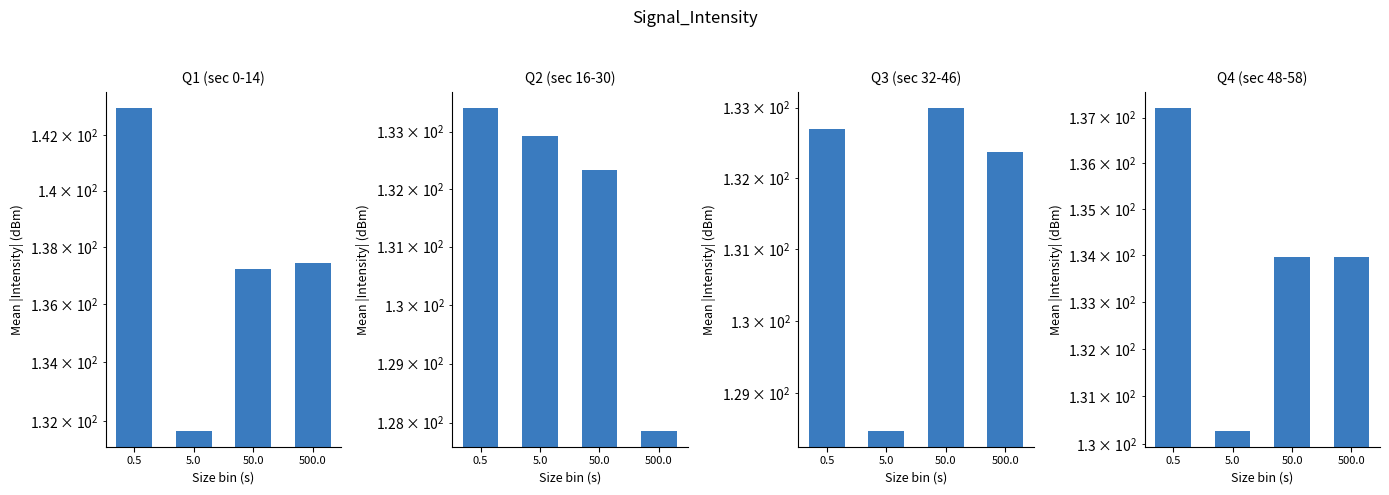

Which category has the highest value across all series?

0.5